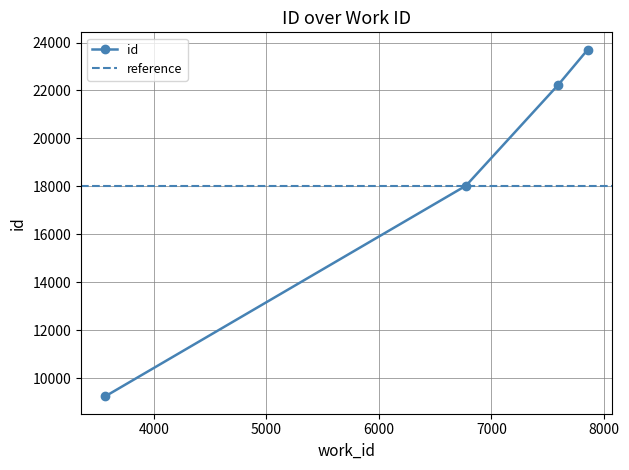

The value at 6774 is 9678. True or false?

False